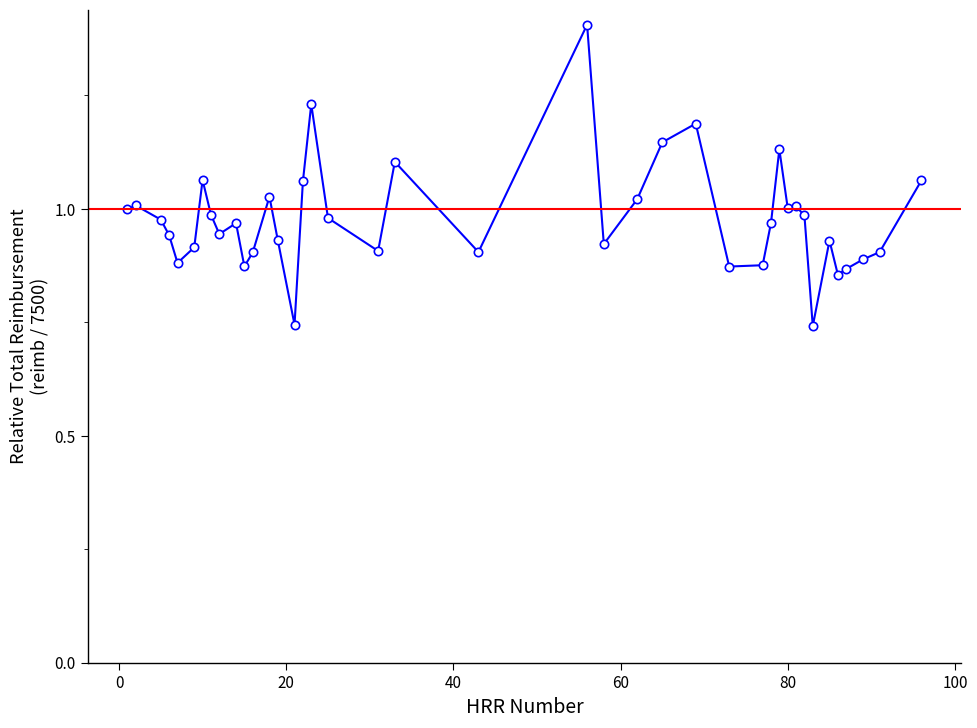

What is the value of the 8th point from the left?

1.0